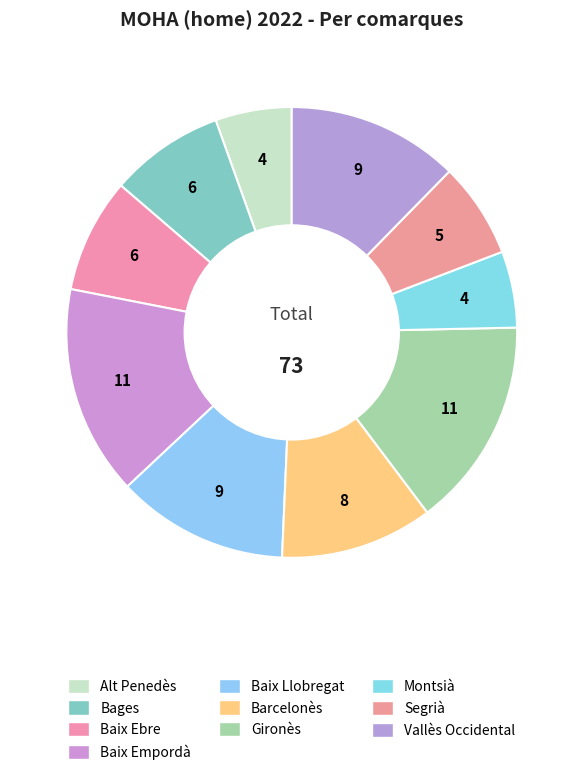

What is the smallest slice in the pie chart?

Alt Penedès